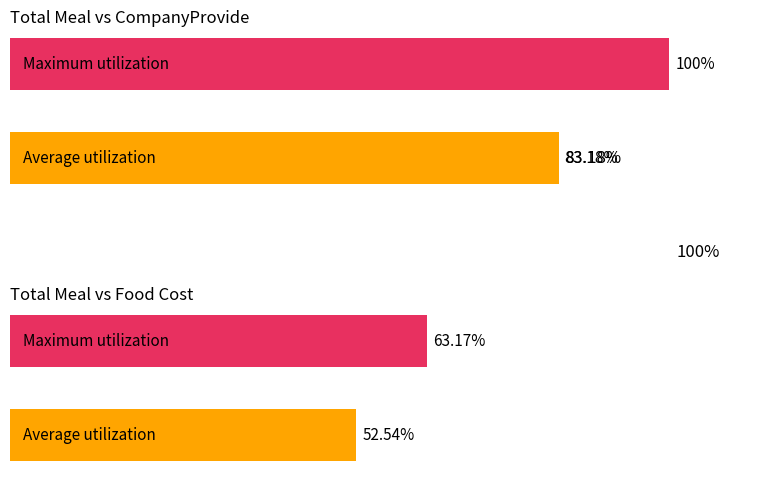

What is the maximum value shown in the chart?

100.0